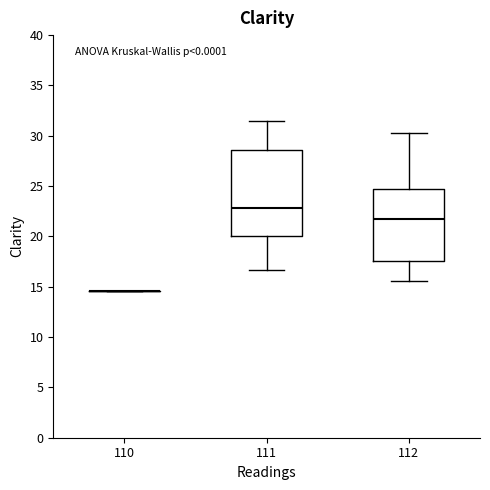

Which box is the tallest, from its lower edge to its upper edge?

111